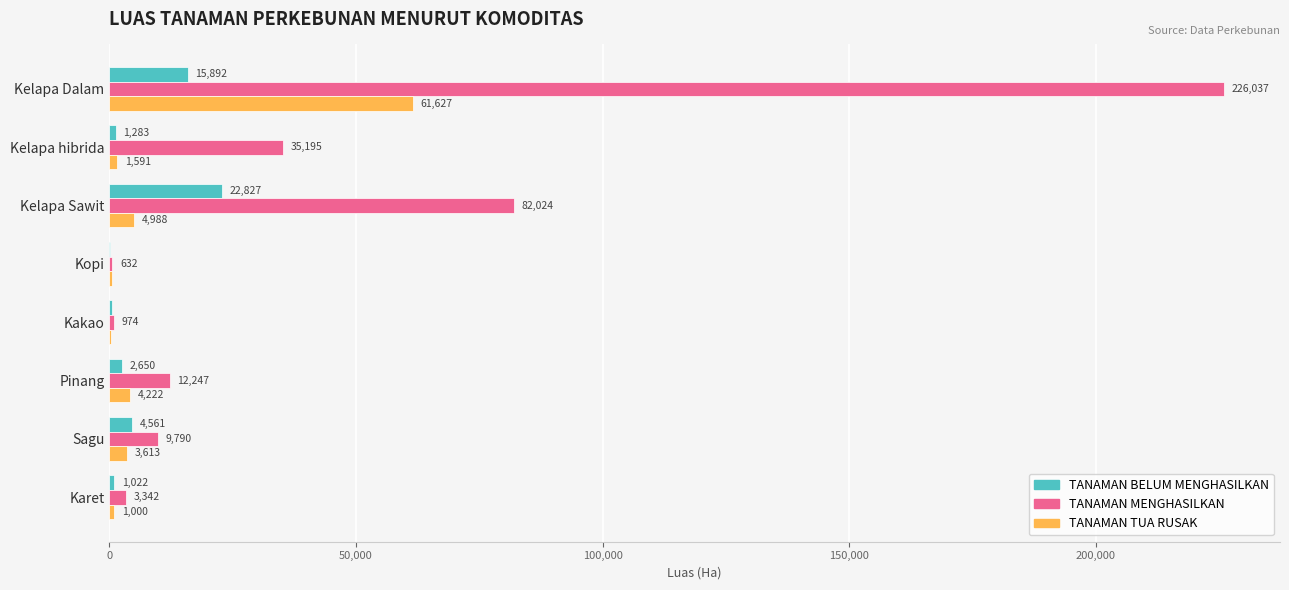

Which series has the largest range (max minus min)?

TANAMAN MENGHASILKAN